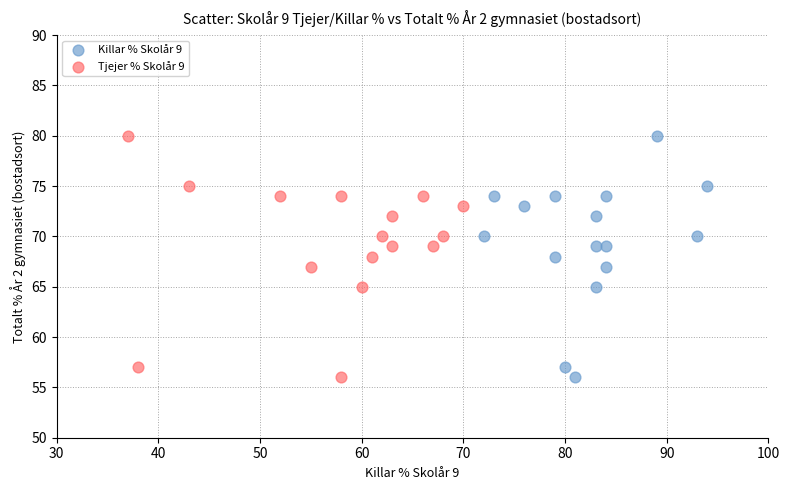

What are all the series names shown in the legend?

Killar % Skolår 9, Tjejer % Skolår 9